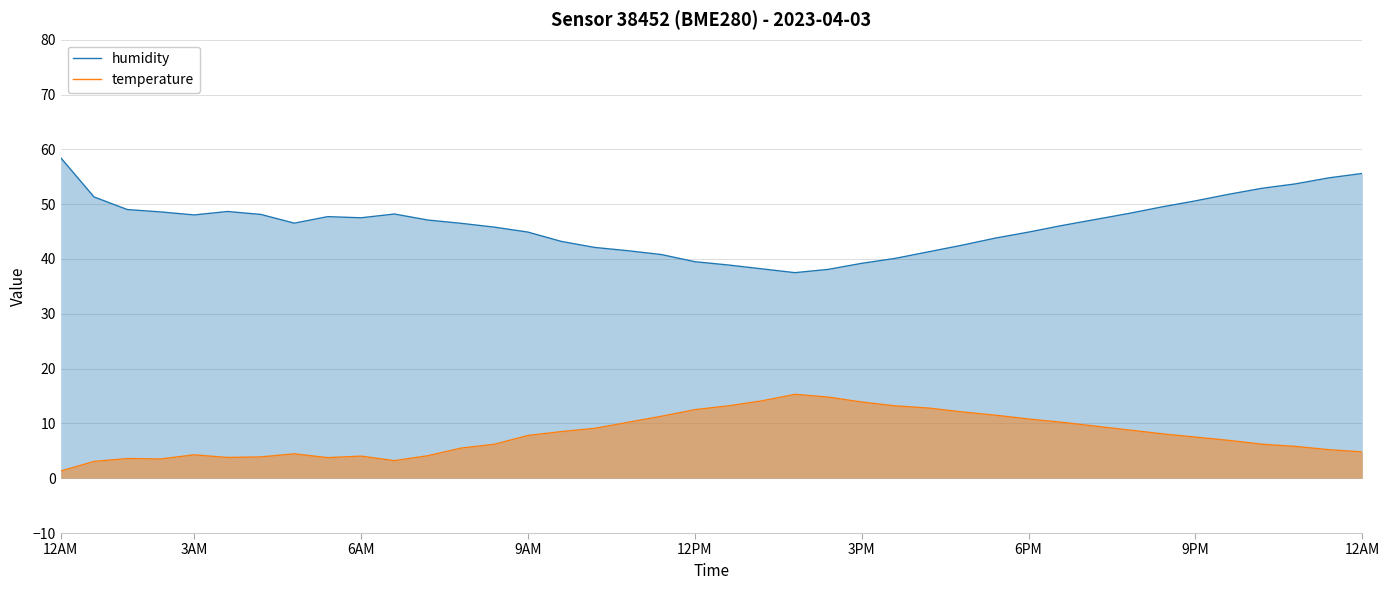

True or false: humidity and temperature intersect in this chart.

False